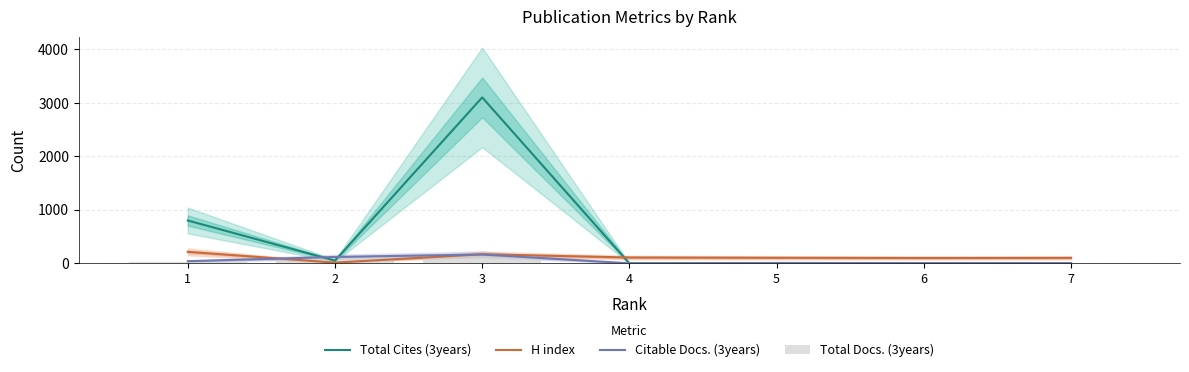

What is the total value across all series at 5?

113